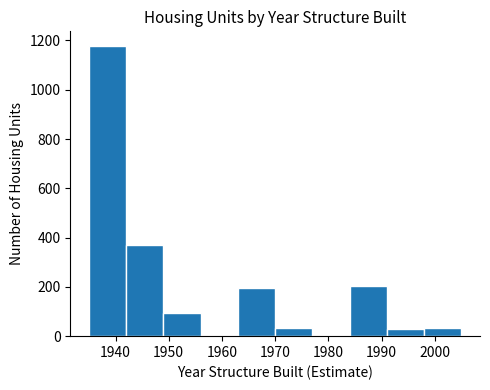

Reading left to right, list every bar in this chart as the range it spans on the x-axis followed by its height. The values are not printed on the chart, so give them approximately, as read against the axis.

1935 to 1942: 1180
1942 to 1949: 380
1949 to 1956: 100
1956 to 1963: 0
1963 to 1970: 200
1970 to 1977: 40
1977 to 1984: 0
1984 to 1991: 200
1991 to 1998: 40
1998 to 2005: 40